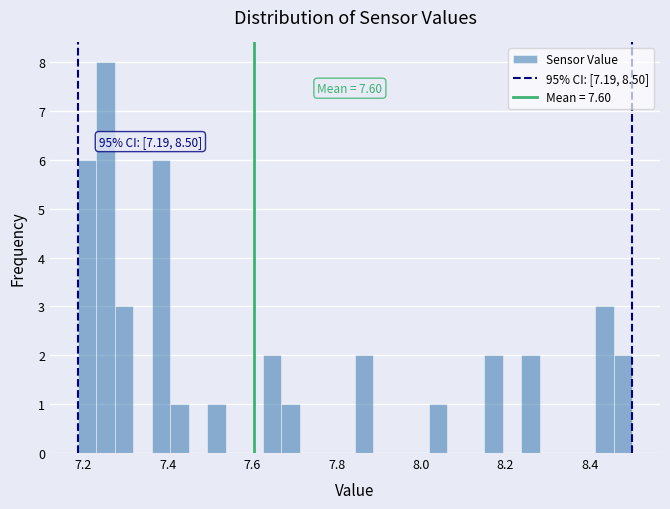

Around what value on the x-axis is the tallest bar? Give the approximate position of its centre, as read against the axis.

7.26